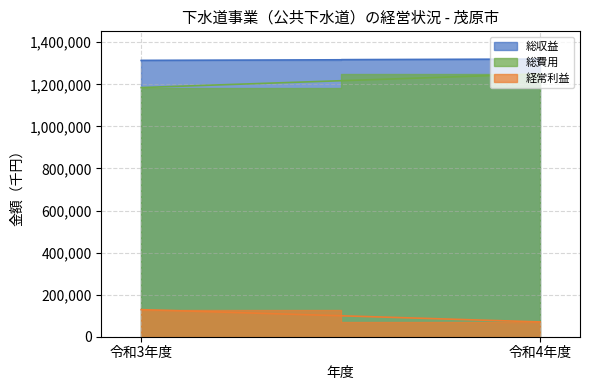

What are all the series names shown in the legend?

総収益, 総費用, 経常利益